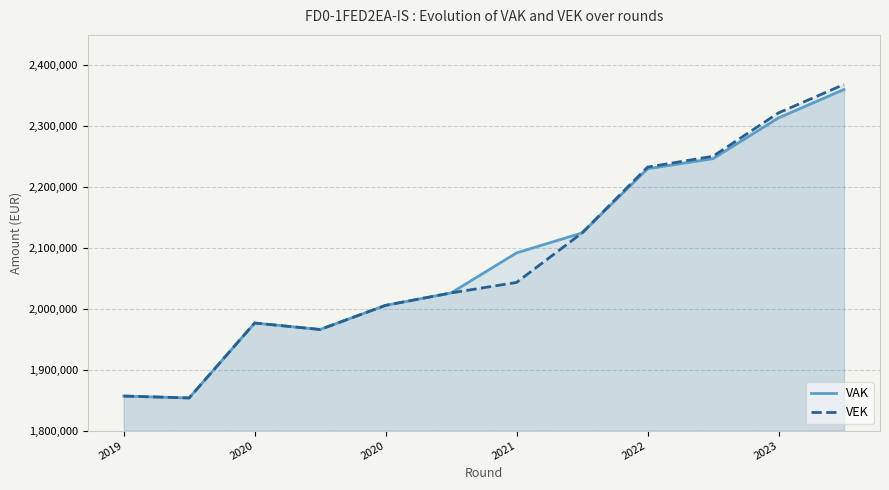

True or false: VAK and VEK cross at least once.

False